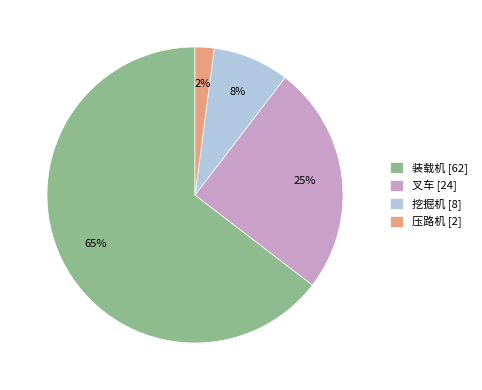

Does 装载机 account for over 50% of the chart?

Yes